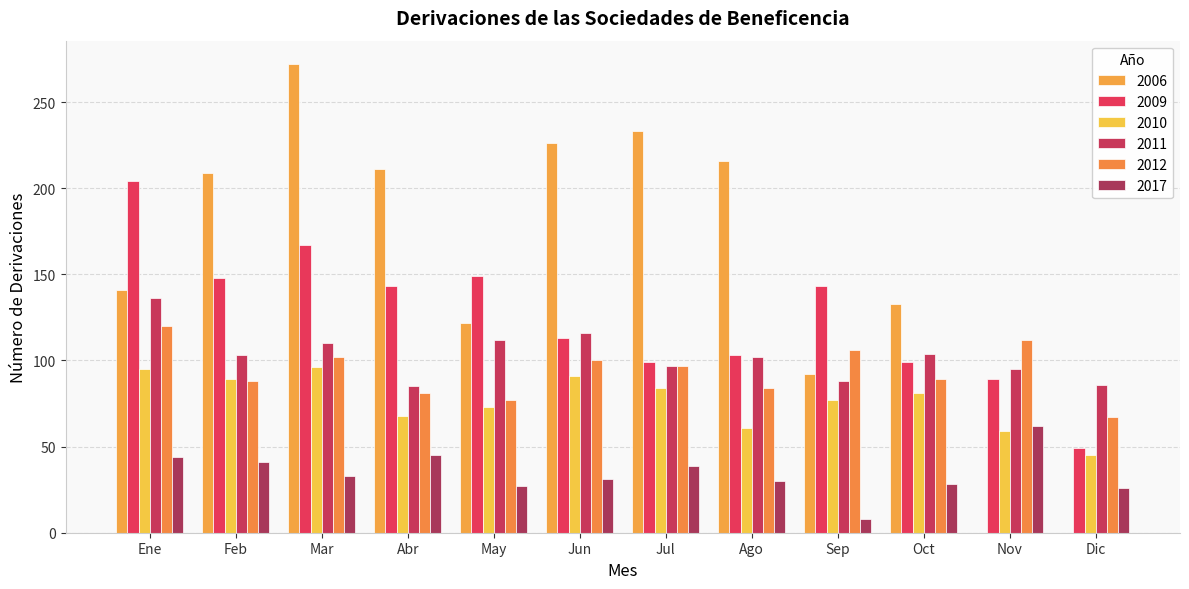

What position from the right is Dic?

1